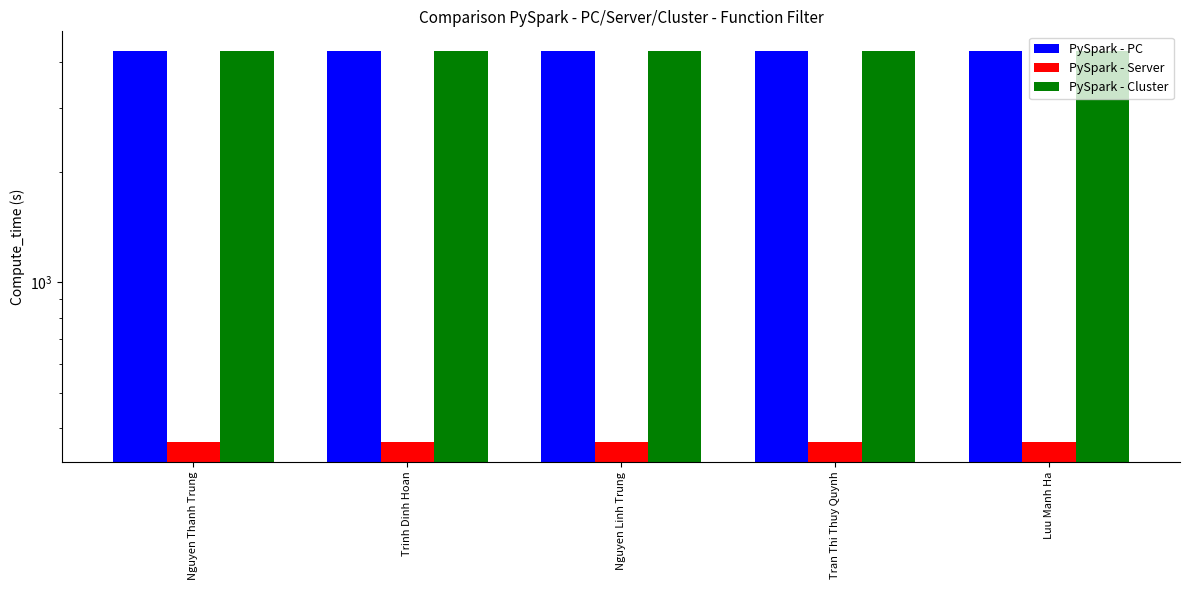

Count the number of data series in this chart.

3